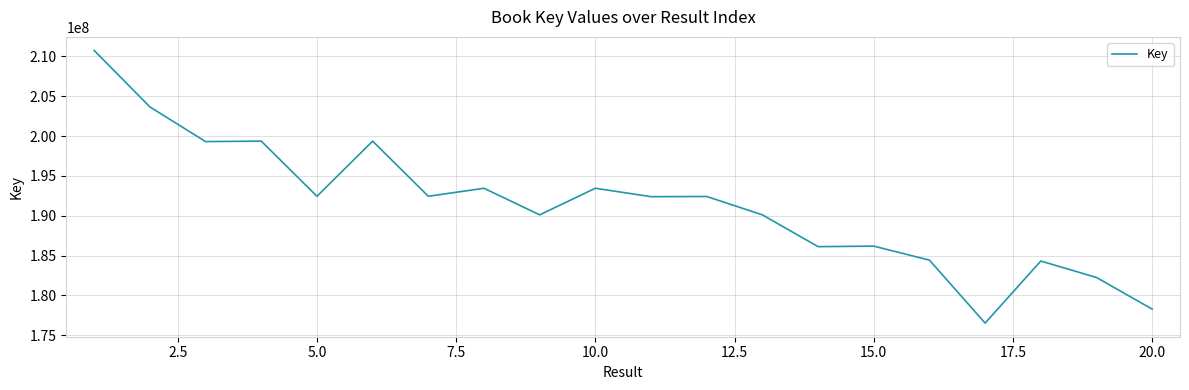

What is the maximum value shown in the chart?

210745622